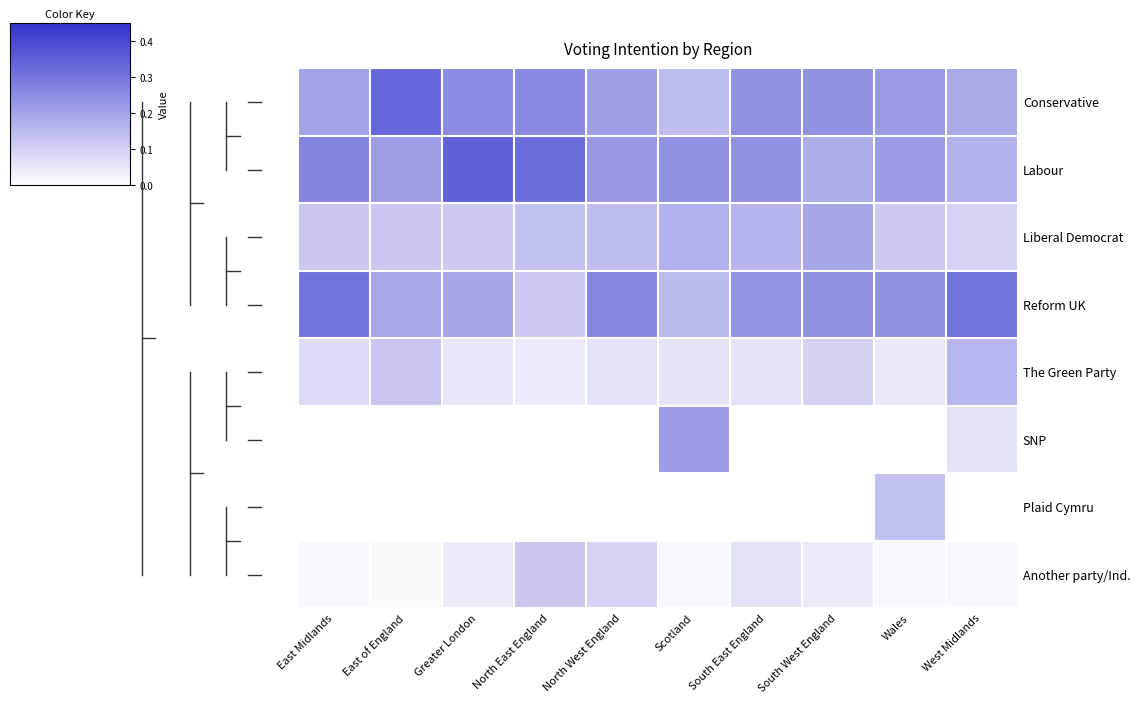

Reading left to right, list all the values displayed in this chart.

Conservative: East Midlands=0.2	East of England=0.3	Greater London=0.3	North East England=0.3	North West England=0.2	Scotland=0.1	South East England=0.2	South West England=0.2	Wales=0.2	West Midlands=0.2
Labour: East Midlands=0.3	East of England=0.2	Greater London=0.3	North East England=0.3	North West England=0.2	Scotland=0.2	South East England=0.2	South West England=0.2	Wales=0.2	West Midlands=0.2
Liberal Democrat: East Midlands=0.1	East of England=0.1	Greater London=0.1	North East England=0.1	North West England=0.1	Scotland=0.2	South East England=0.2	South West England=0.2	Wales=0.1	West Midlands=0.1
Reform UK: East Midlands=0.3	East of England=0.2	Greater London=0.2	North East England=0.1	North West England=0.3	Scotland=0.1	South East England=0.2	South West England=0.2	Wales=0.2	West Midlands=0.3
The Green Party: East Midlands=0.1	East of England=0.1	Greater London=0.1	North East England=0.0	North West England=0.1	Scotland=0.1	South East England=0.1	South West England=0.1	Wales=0.0	West Midlands=0.2
SNP: East Midlands=0.0	East of England=0.0	Greater London=0.0	North East England=0.0	North West England=0.0	Scotland=0.2	South East England=0.0	South West England=0.0	Wales=0.0	West Midlands=0.1
Plaid Cymru: East Midlands=0.0	East of England=0.0	Greater London=0.0	North East England=0.0	North West England=0.0	Scotland=0.0	South East England=0.0	South West England=0.0	Wales=0.1	West Midlands=0.0
Another party/Ind.: East Midlands=0.0	East of England=0.0	Greater London=0.0	North East England=0.1	North West England=0.1	Scotland=0.0	South East England=0.1	South West England=0.0	Wales=0.0	West Midlands=0.0